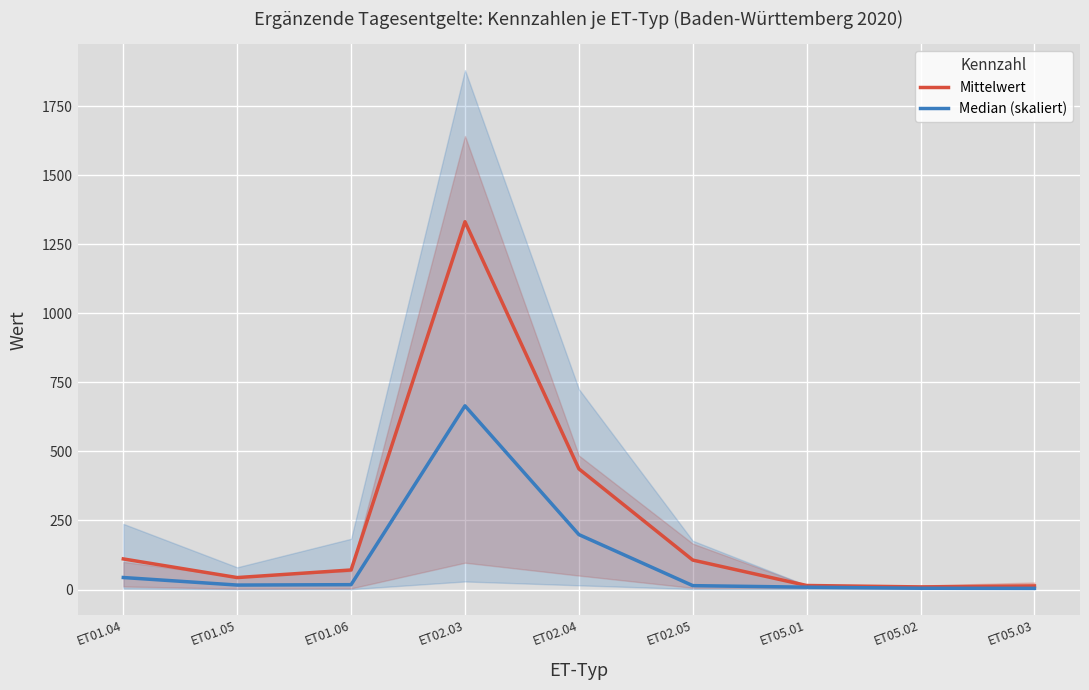

Rank the series by their maximum value, from lowest to highest.

Median (skaliert), Mittelwert